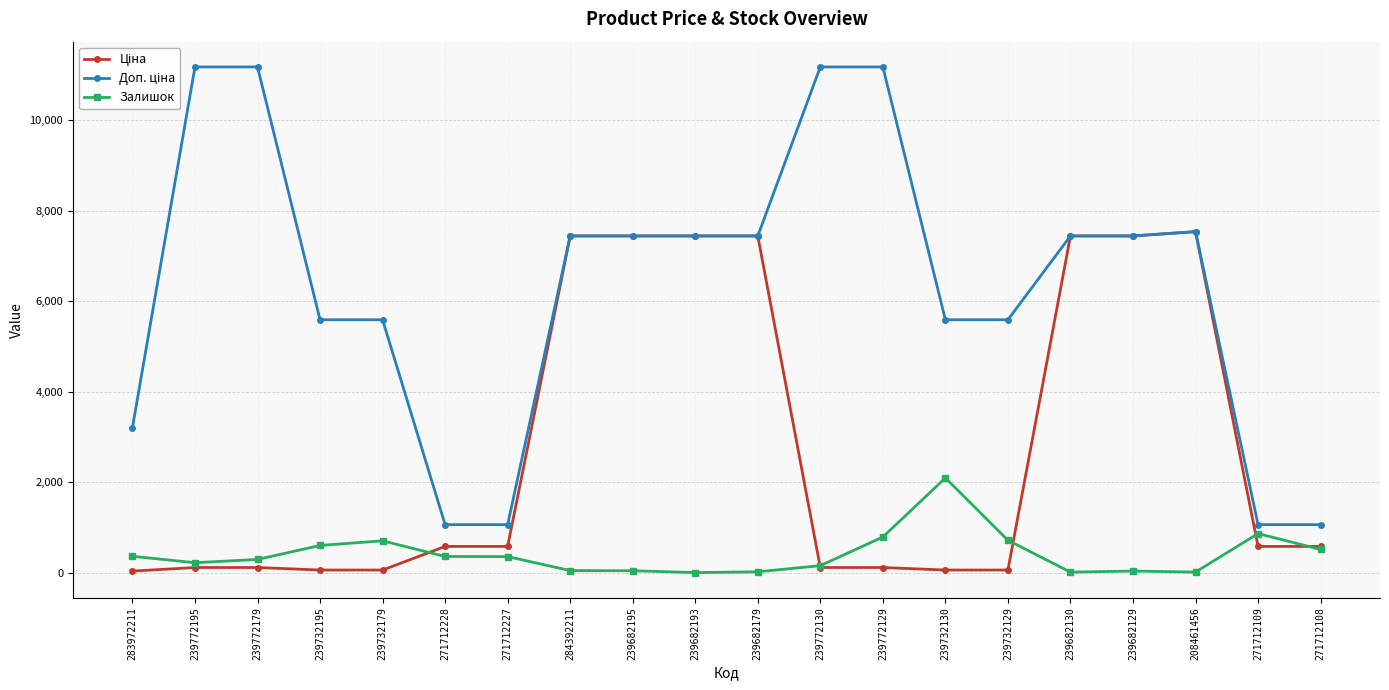

What is the value of the Залишок point at the 1st from the left?

360.0